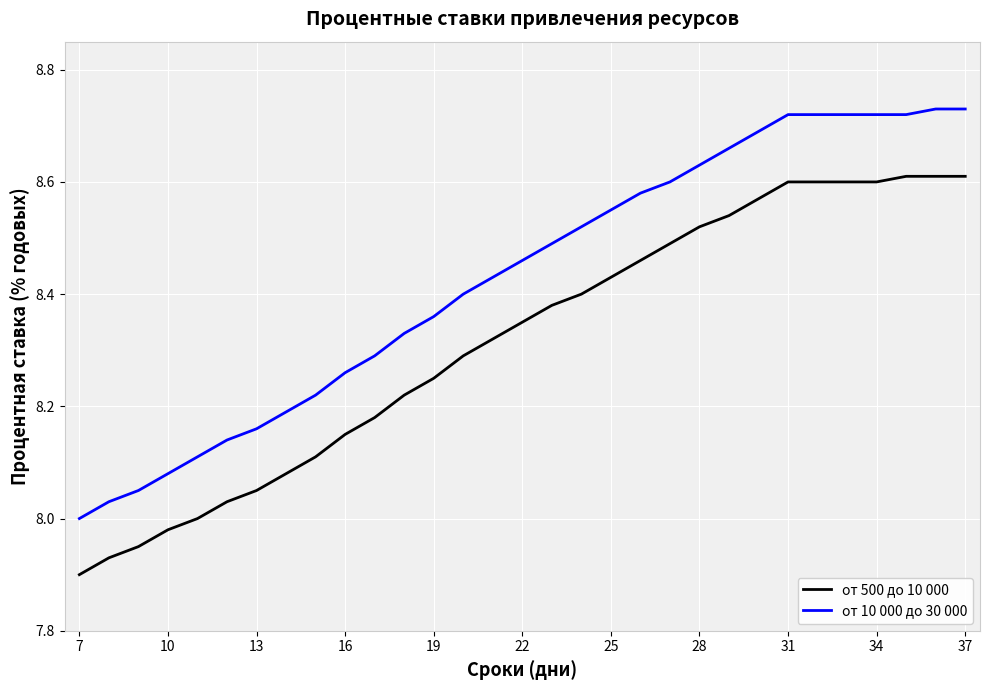

Rank the series by their maximum value, from lowest to highest.

от 500 до 10 000, от 10 000 до 30 000